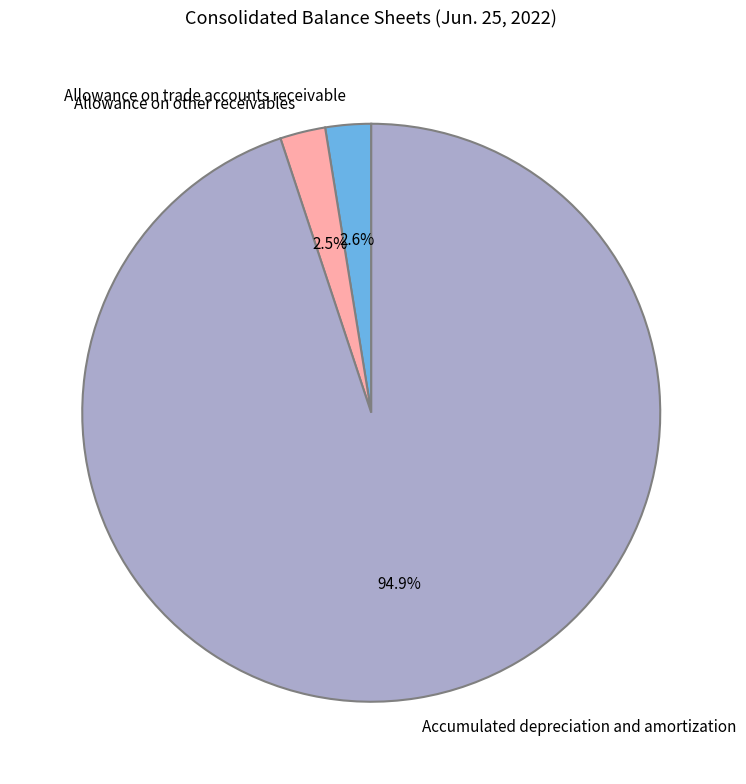

Which slice is the largest?

Accumulated depreciation and amortization